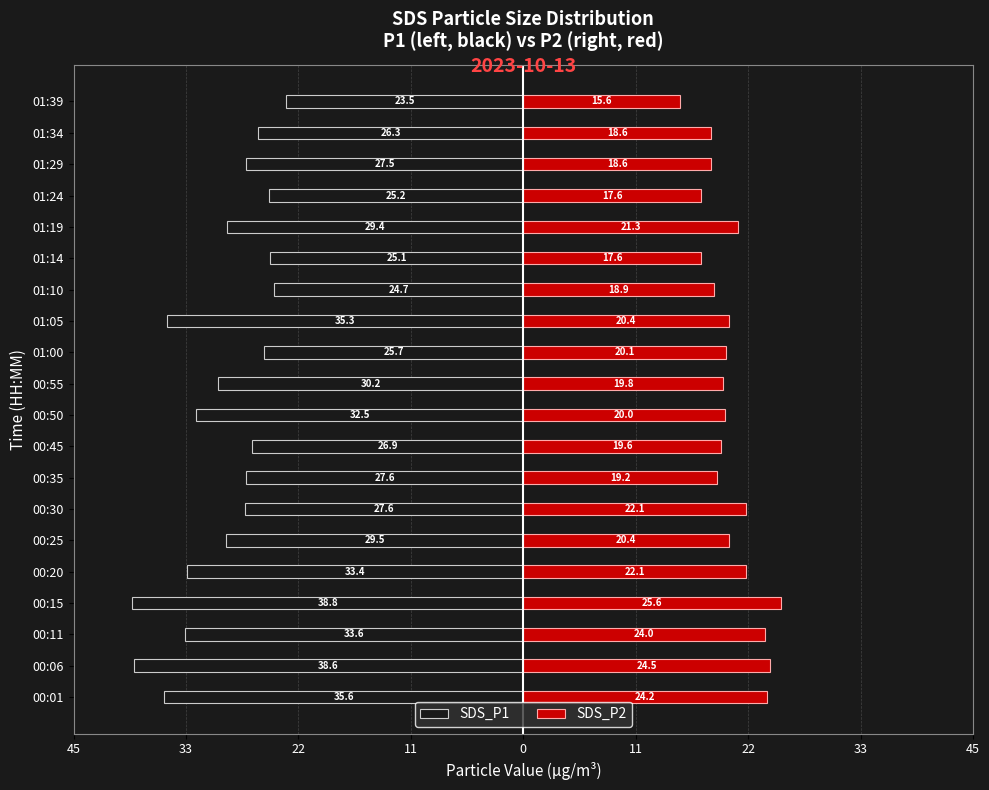

Which series changed the most between 00:30 and 01:24?

SDS_P2